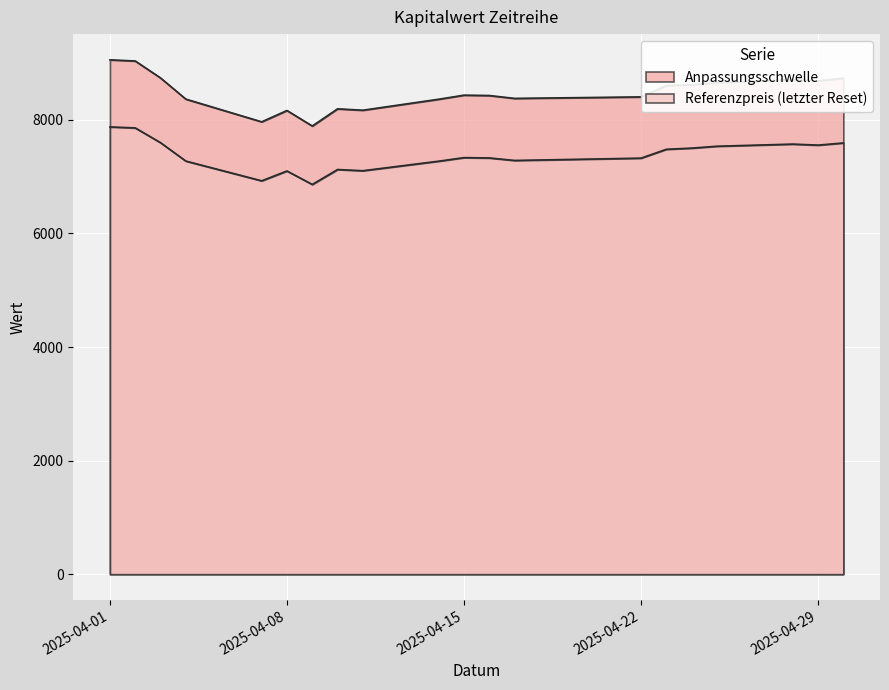

True or false: Anpassungsschwelle and Referenzpreis (letzter Reset) intersect in this chart.

False